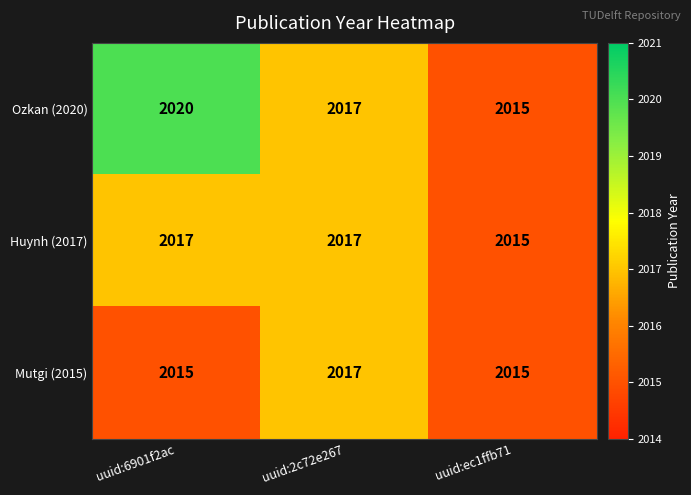

Reading right to left, what are all the values shown in this chart?

Ozkan (2020): 2015	2017	2020
Huynh (2017): 2015	2017	2017
Mutgi (2015): 2015	2017	2015